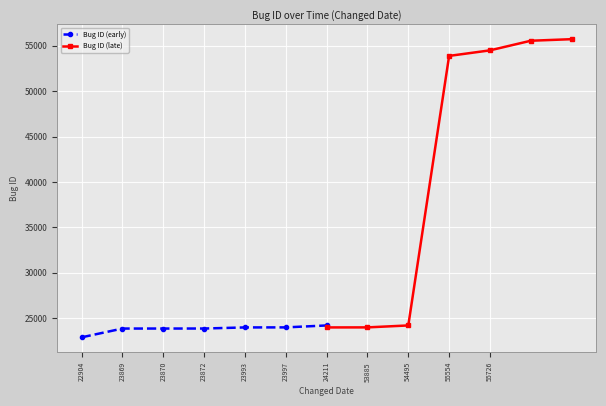

At which label does Bug ID (early) reach its minimum?

22904